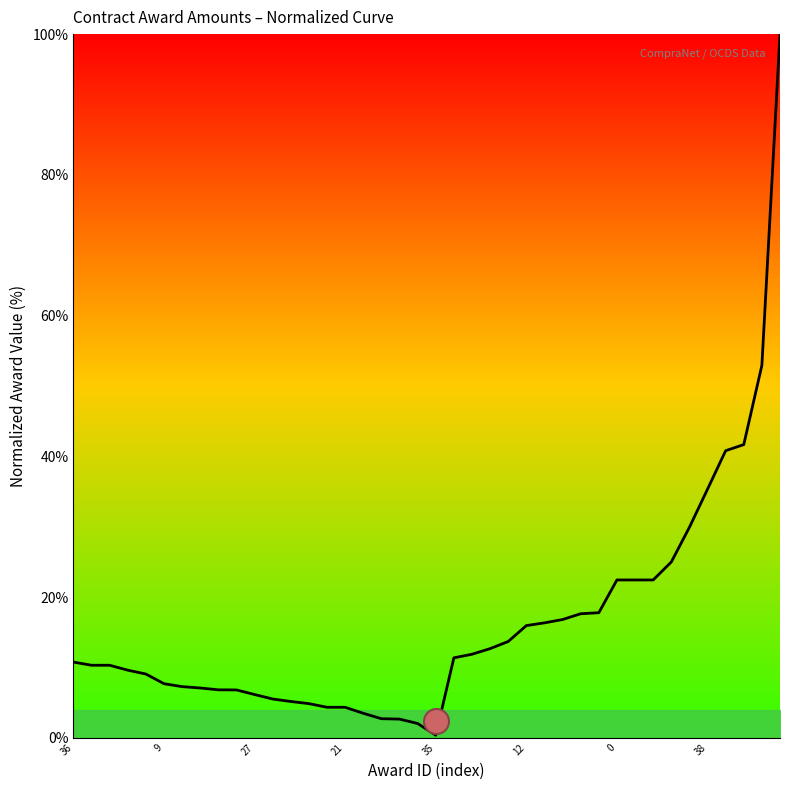

How many distinct data groups are displayed?

1